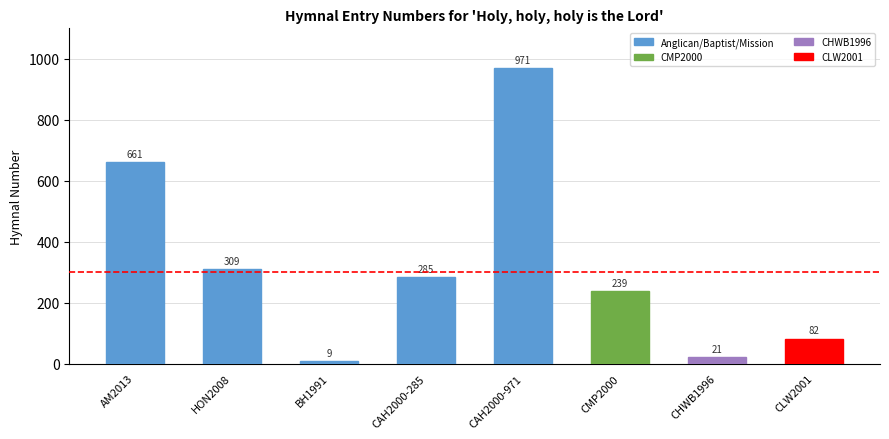

The chart shows a value of 82 at CLW2001. True or false?

True